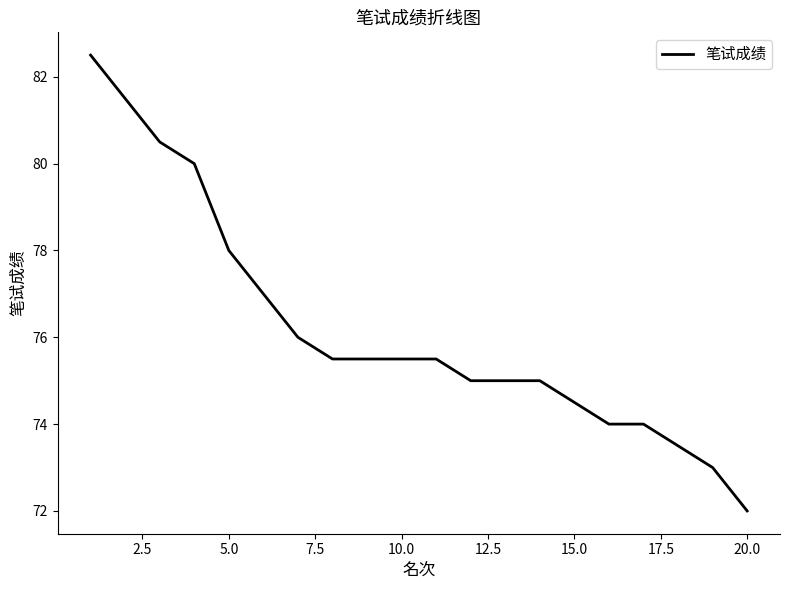

What is the average value?

76.2